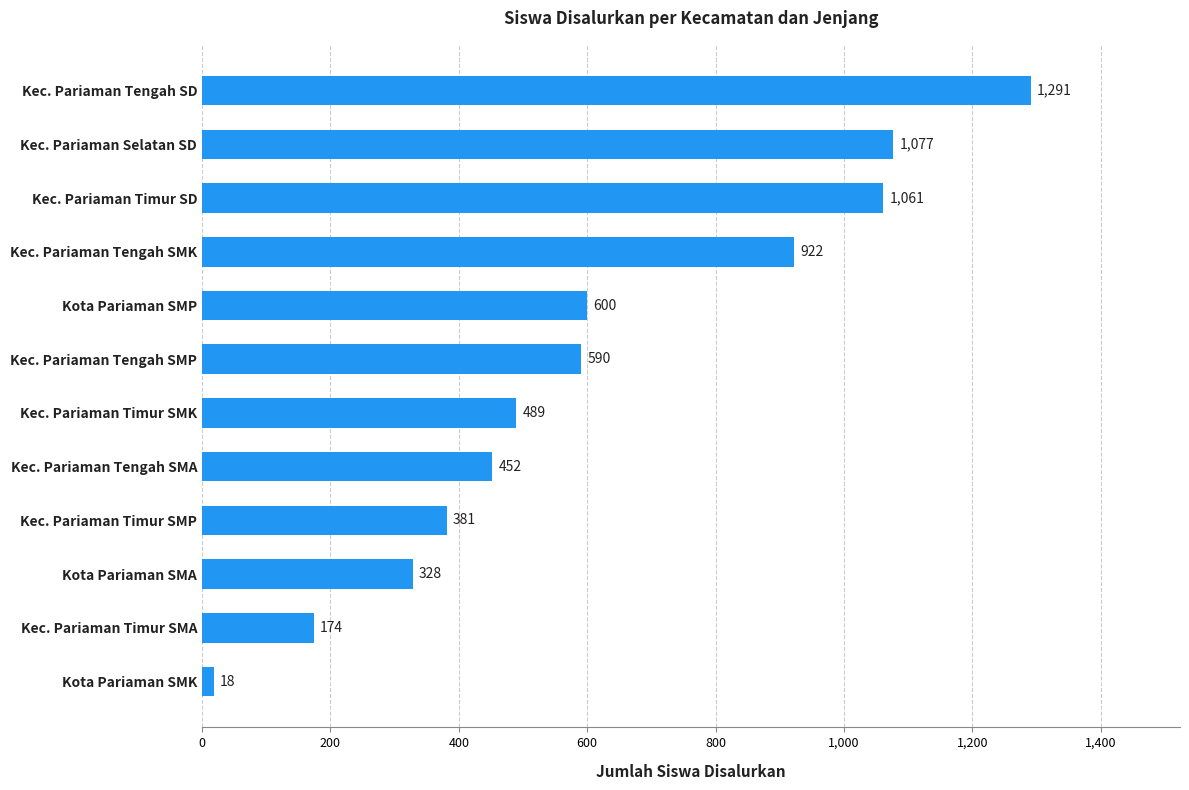

At which category does the chart reach its minimum across all series?

Kota Pariaman SMK